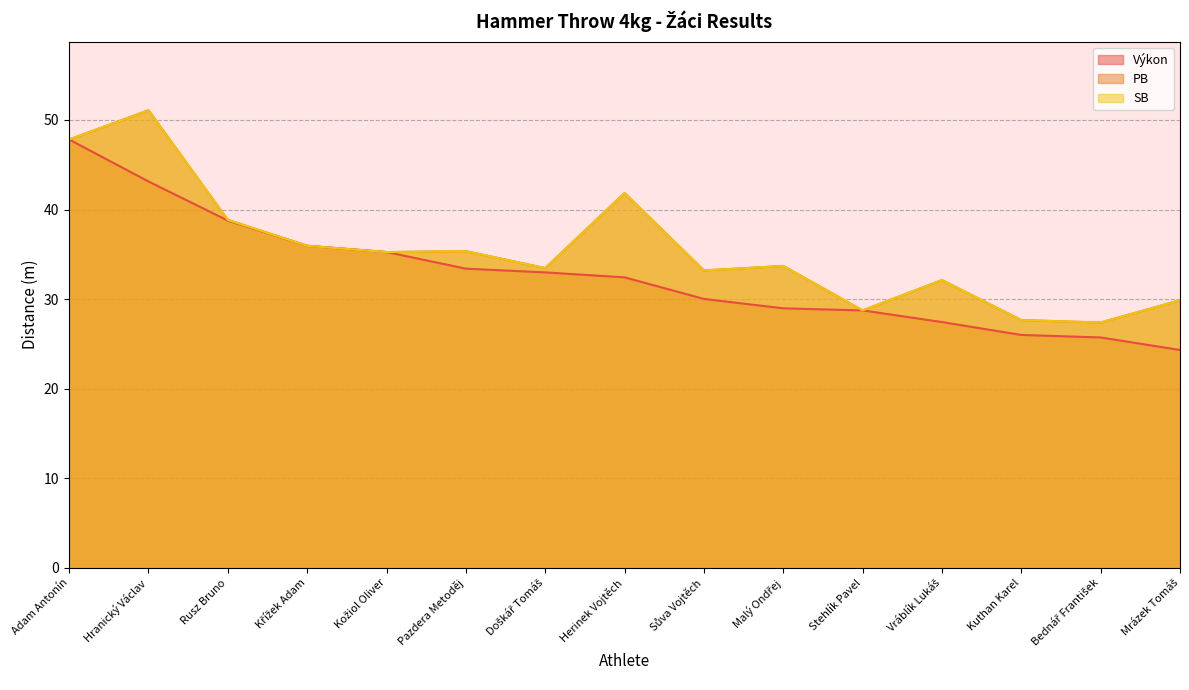

Reading left to right, list all the values displayed in this chart.

Výkon: 47.8	43.1	38.8	36.0	35.2	33.4	33.0	32.4	30.0	29.0	28.7	27.4	26.0	25.7	24.3
PB: 47.8	51.1	38.8	36.0	35.2	35.4	33.5	41.8	33.2	33.7	28.7	32.1	27.7	27.4	29.9
SB: 47.8	51.1	38.8	36.0	35.2	35.4	33.5	41.8	33.2	33.7	28.7	32.1	27.7	27.4	29.9